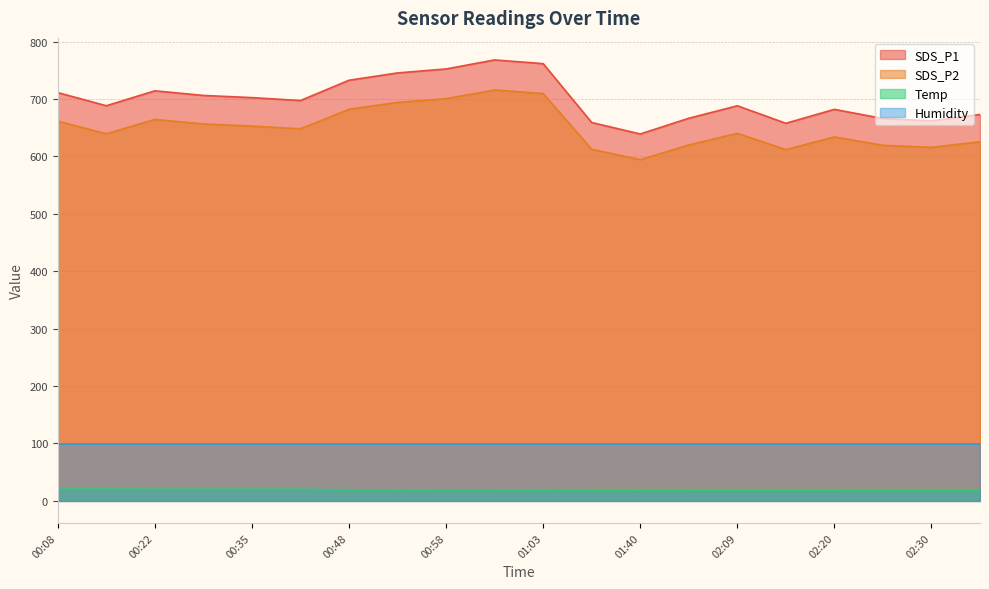

In SDS_P2, how many points are lower than both neighbors (excluding endpoints)?

5